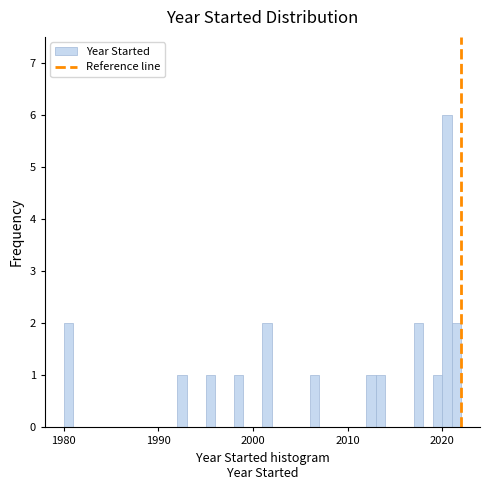

Around what value on the x-axis is the tallest bar? Give the approximate position of its centre, as read against the axis.

2021